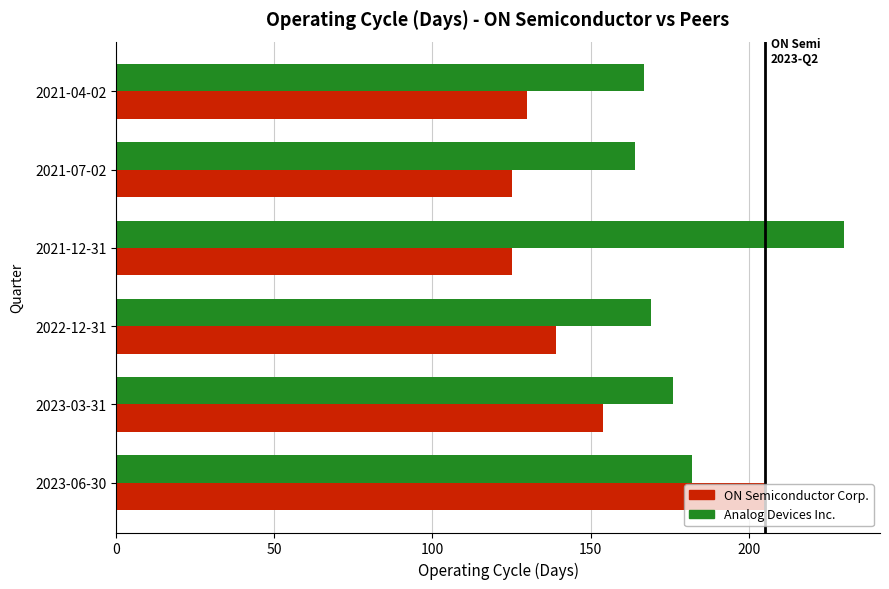

The value of Analog Devices Inc. at 2023-03-31 is 117. True or false?

False